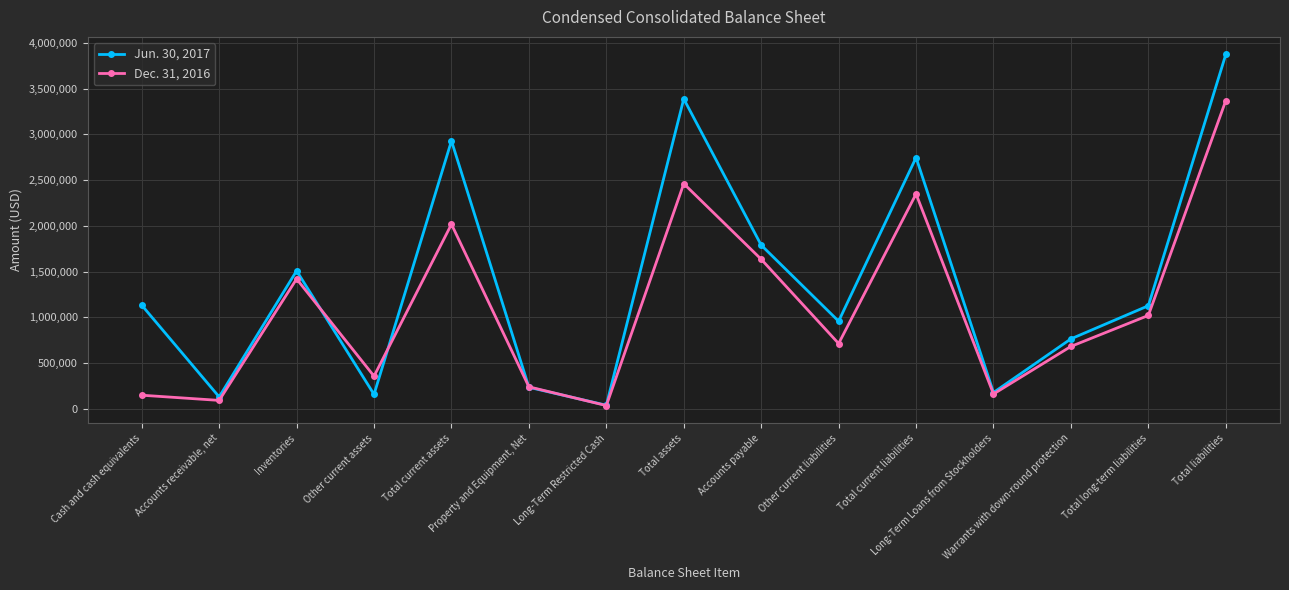

True or false: Jun. 30, 2017 has more than 1 points higher than both neighbors.

True